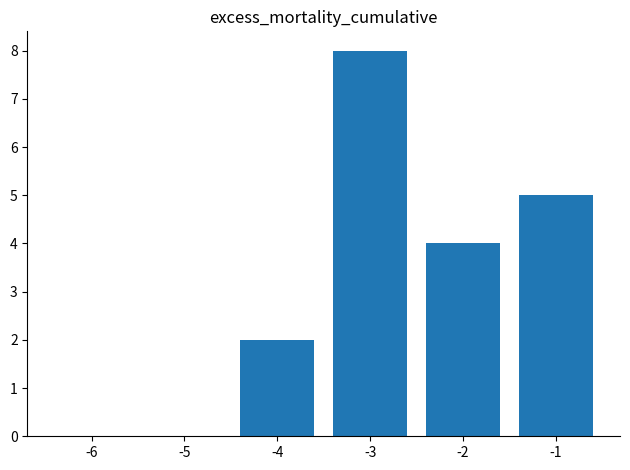

Which has a higher value, -2 or -3?

-3